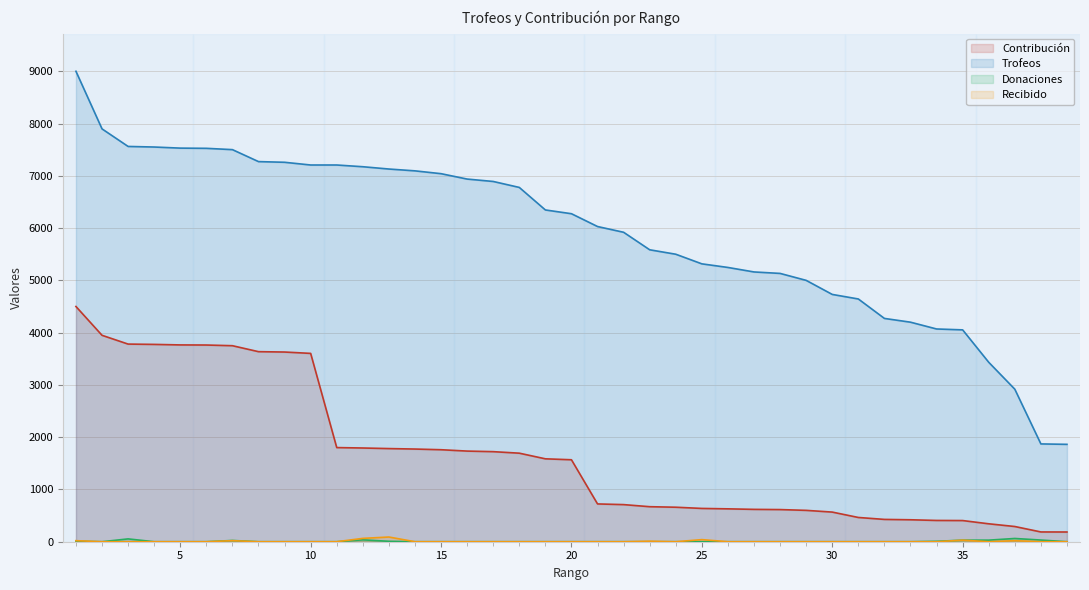

In Donaciones, how many points are higher than both neighbors (excluding endpoints)?

4